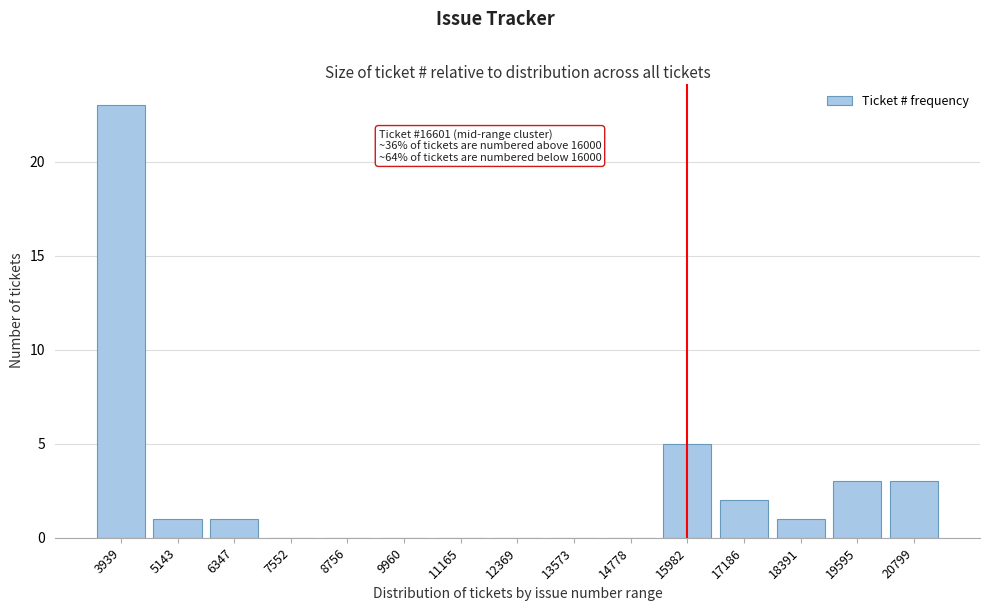

Reading left to right, what are all the values shown in this chart?

3939=23	5143=1	6347=1	7552=0	8756=0	9960=0	11165=0	12369=0	13573=0	14778=0	15982=5	17186=2	18391=1	19595=3	20799=3